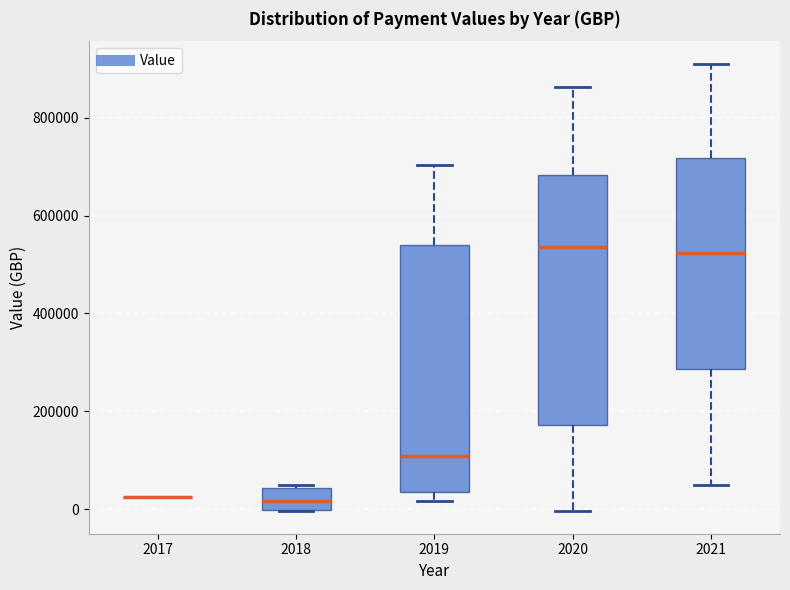

Reading left to right, read every box against the y-axis: the position of its median line, the range the box covers, and the ends of its whiskers. The values are not printed on the chart, so give them approximately, as read against the axis.

2017: box collapsed to a line at 20000, whiskers 20000 to 20000
2018: median 20000, box 0 to 40000, whiskers 0 to 60000
2019: median 100000, box 40000 to 540000, whiskers 20000 to 700000
2020: median 540000, box 180000 to 680000, whiskers 0 to 860000
2021: median 520000, box 280000 to 720000, whiskers 40000 to 920000